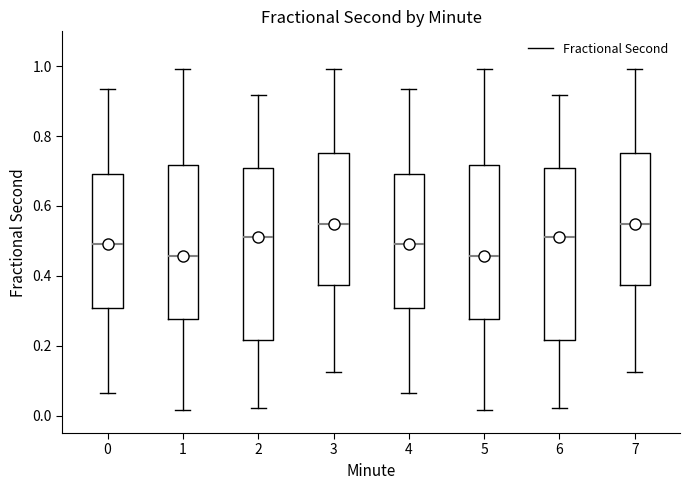

Reading left to right, transcribe this box plot: for each box, give where its median line is, the range the box spans, and where its two whiskers end, as read against the y-axis. The values are not printed on the chart, so give them approximately, as read against the axis.

0: median 0.50, box 0.30 to 0.70, whiskers 0.06 to 0.94
1: median 0.46, box 0.28 to 0.72, whiskers 0.02 to 1.00
2: median 0.52, box 0.22 to 0.70, whiskers 0.02 to 0.92
3: median 0.54, box 0.38 to 0.76, whiskers 0.12 to 1.00
4: median 0.50, box 0.30 to 0.70, whiskers 0.06 to 0.94
5: median 0.46, box 0.28 to 0.72, whiskers 0.02 to 1.00
6: median 0.52, box 0.22 to 0.70, whiskers 0.02 to 0.92
7: median 0.54, box 0.38 to 0.76, whiskers 0.12 to 1.00